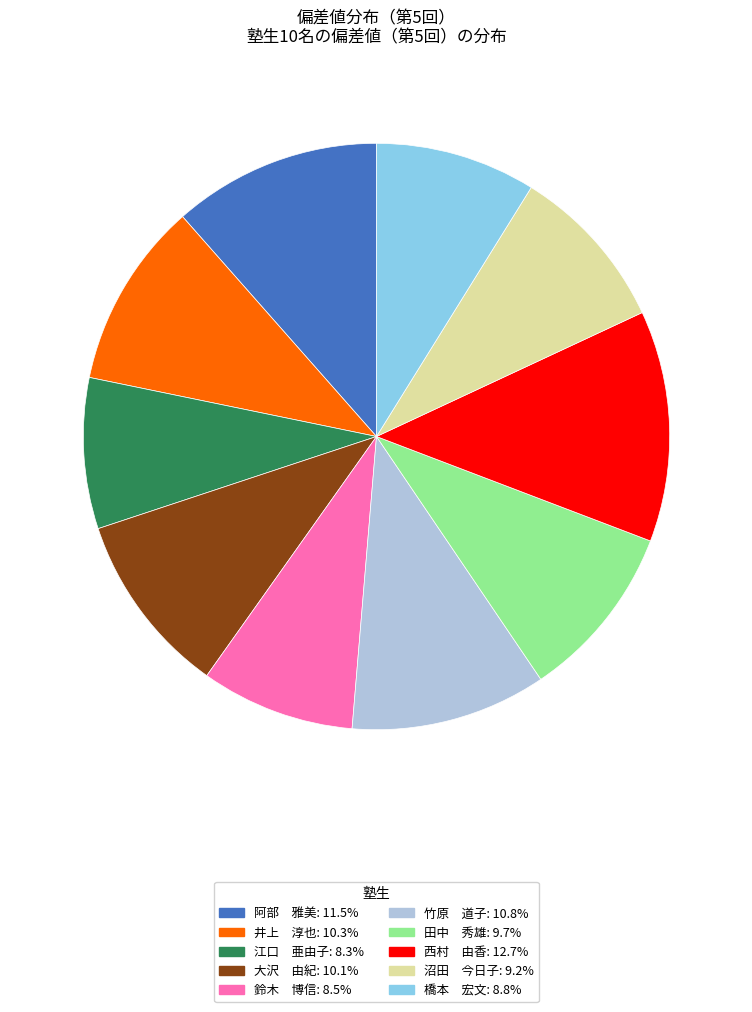

Between 西村 由香 and 橋本 宏文, which is larger?

西村 由香